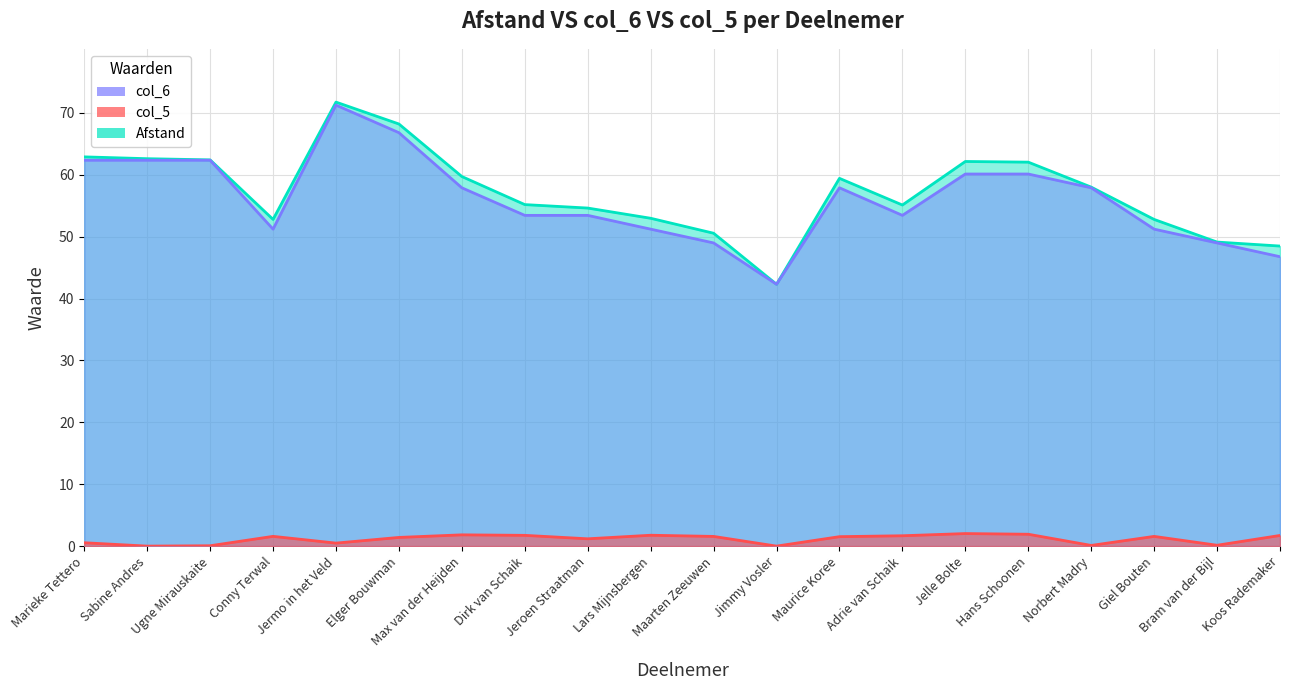

Where is the first local minimum for col_6?

Conny Terwal